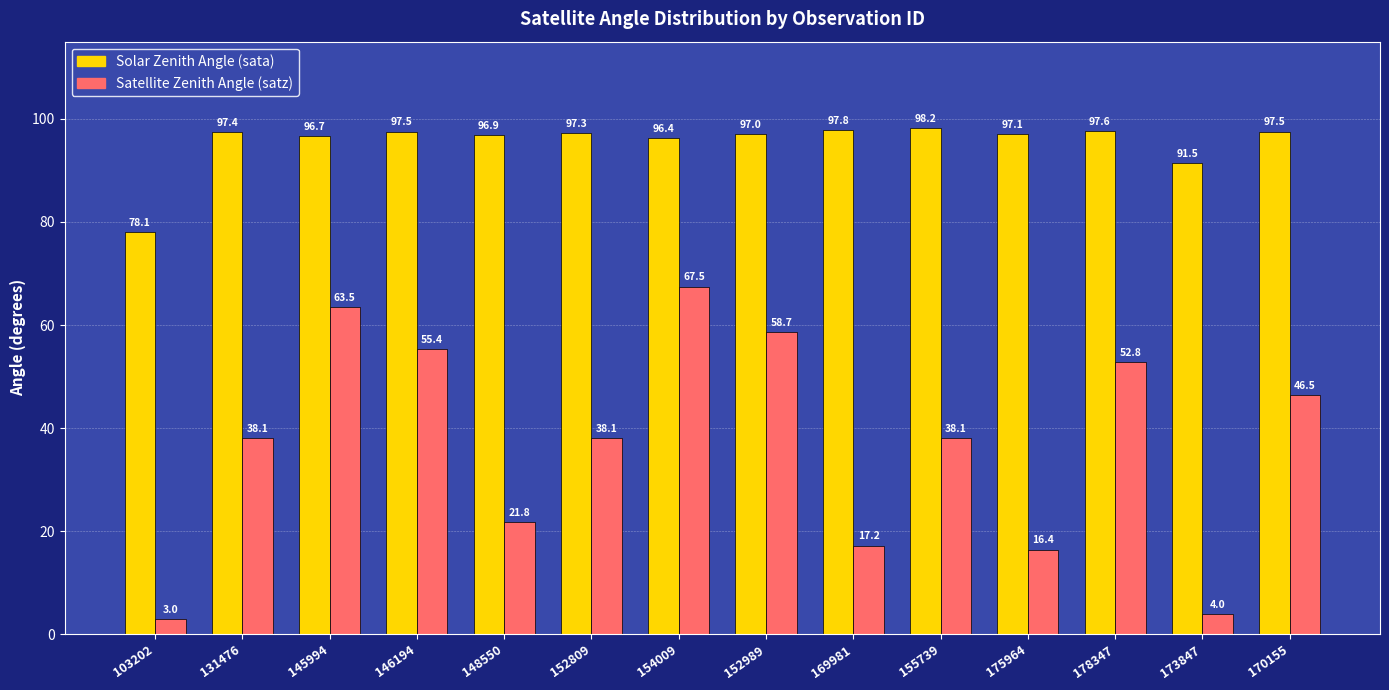

What value does the Satellite Zenith Angle (satz) series have at 170155?

46.5